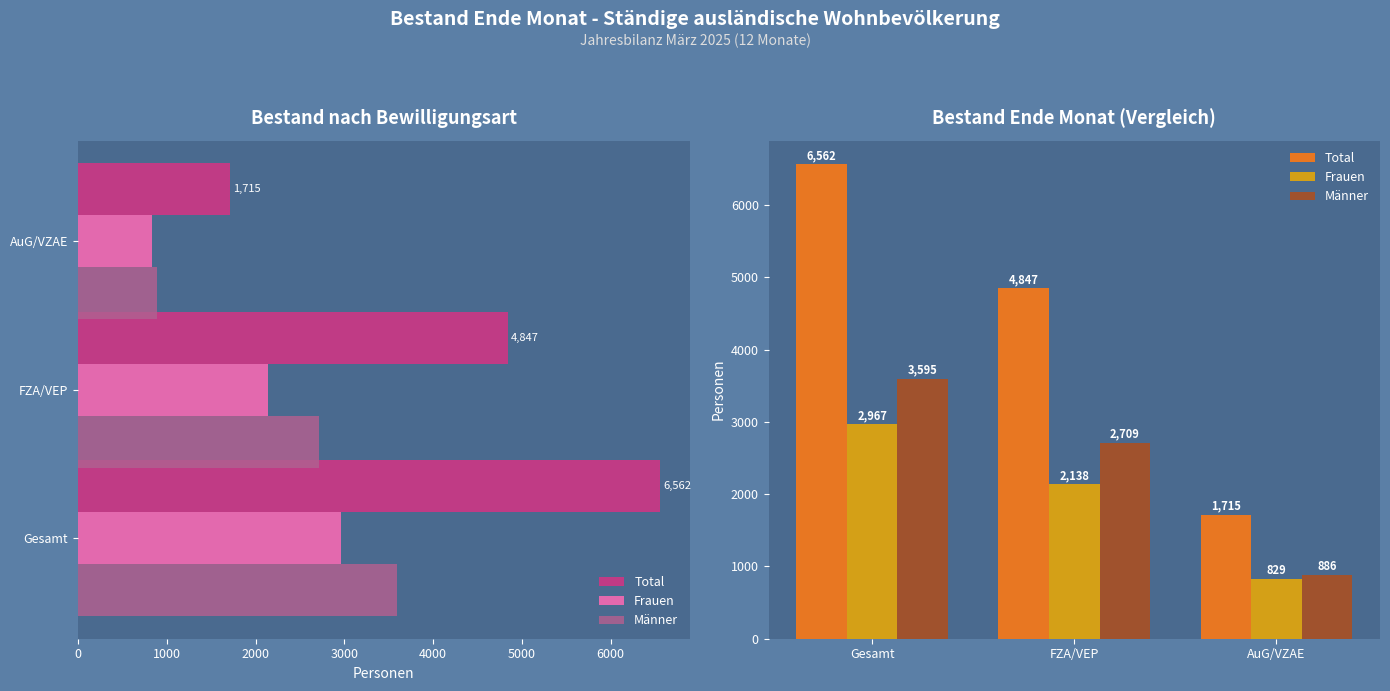

What is the average value of the Frauen series?

1978